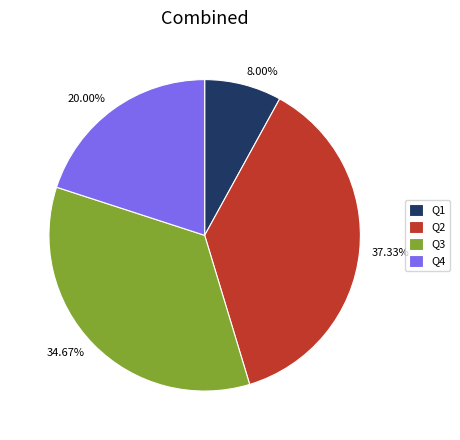

What percentage is NOT represented by Q4?

80.0%